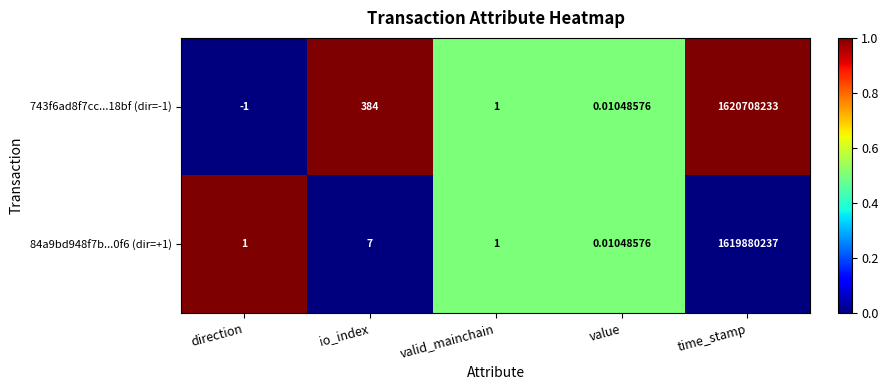

Is the value of 84a9bd948f7b...0f6 (dir=+1) at value greater than the value of 743f6ad8f7cc...18bf (dir=-1) at io_index?

No